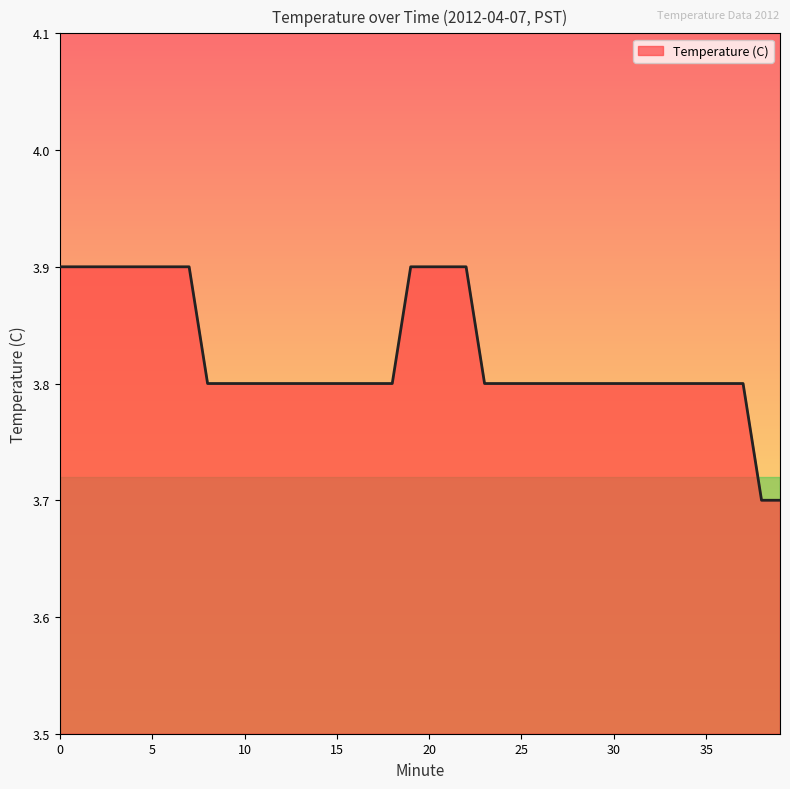

What is the minimum value shown in the chart?

3.7